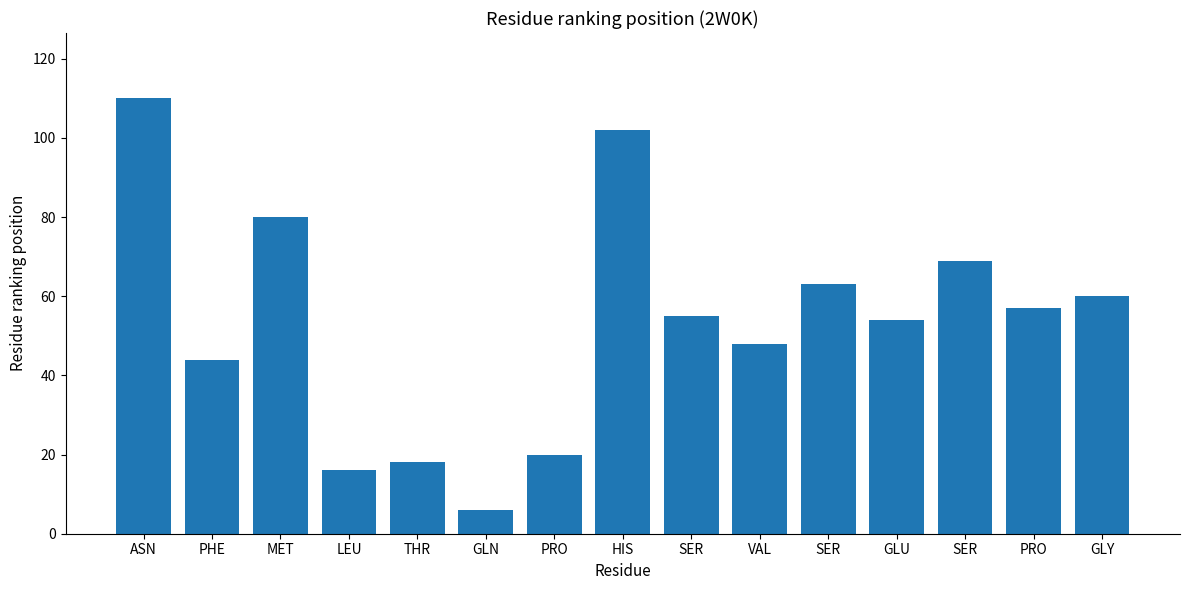

List the labels in order of value, smallest first.

GLN, LEU, THR, PRO, PHE, VAL, GLU, SER, PRO, GLY, SER, SER, MET, HIS, ASN